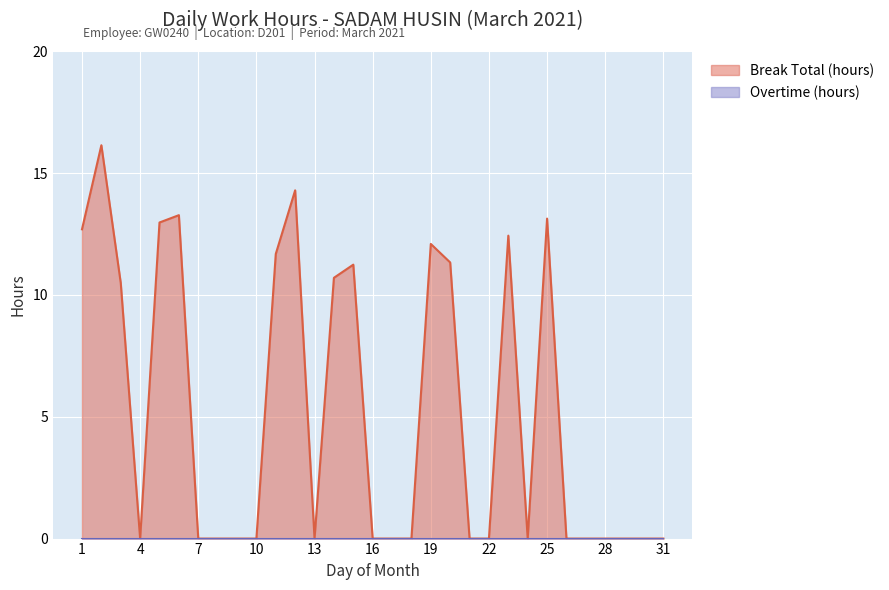

Is it true that the value at 22 is 0.0?

True